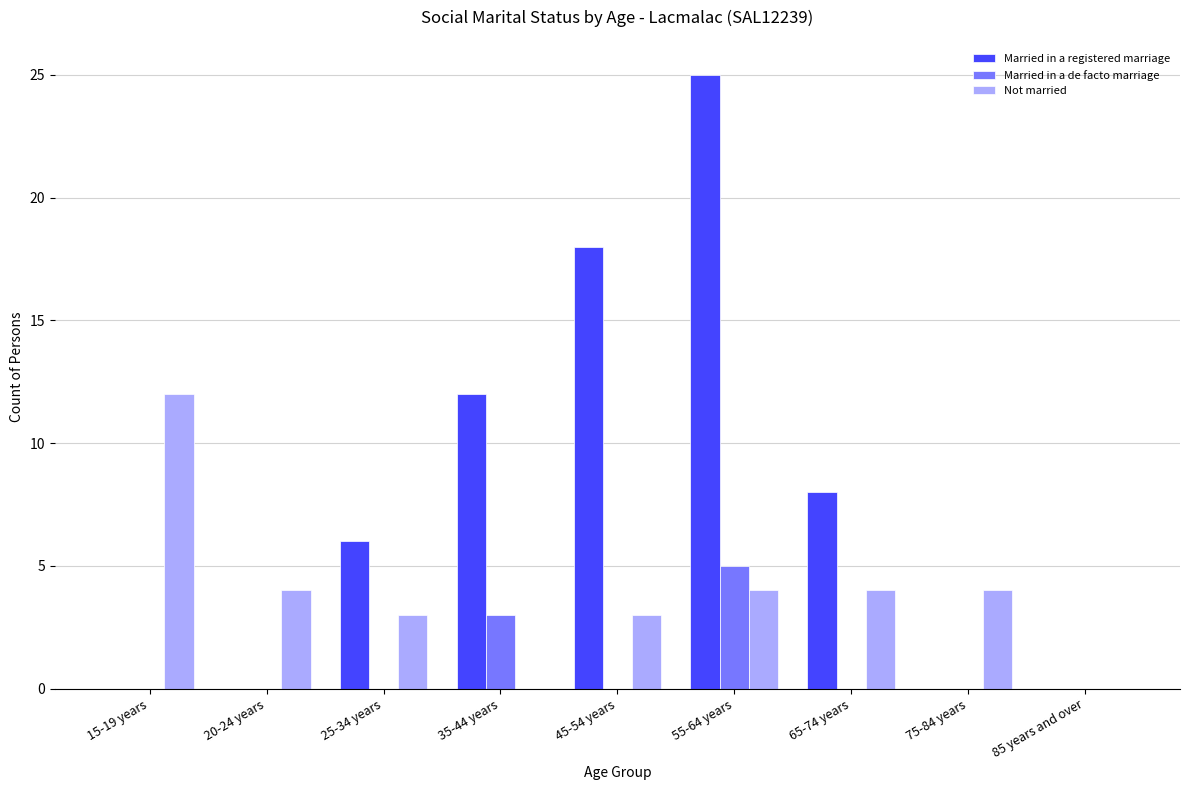

The Married in a registered marriage series shows 8 at 65-74 years. True or false?

True